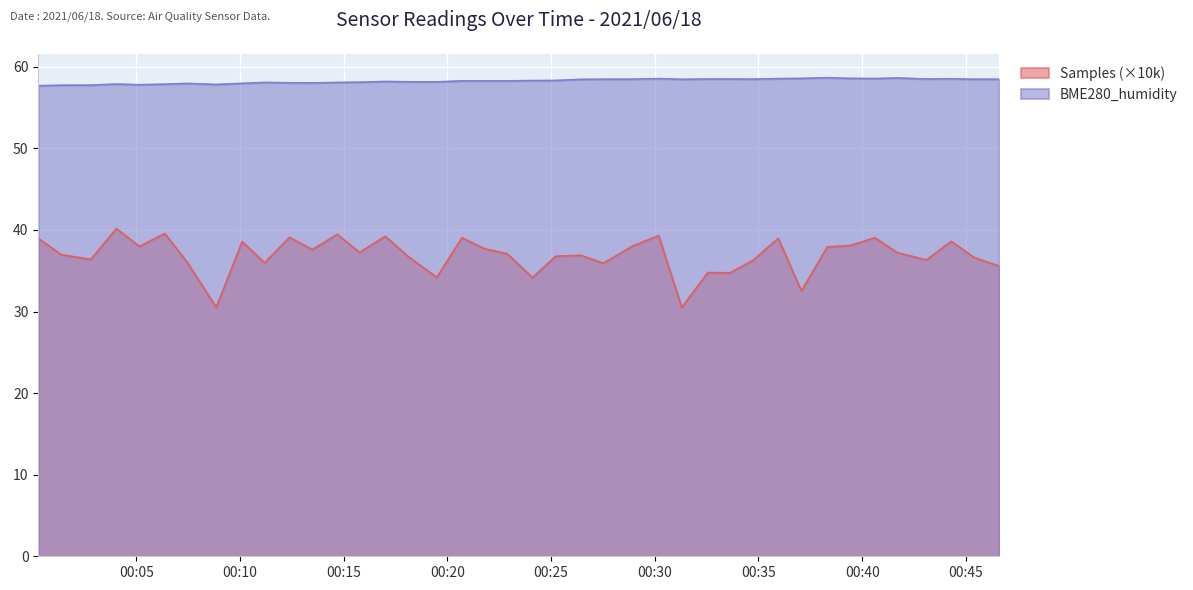

Between 2021/06/18 00:26:26 and 2021/06/18 00:34:44, which series saw the biggest shift?

Samples